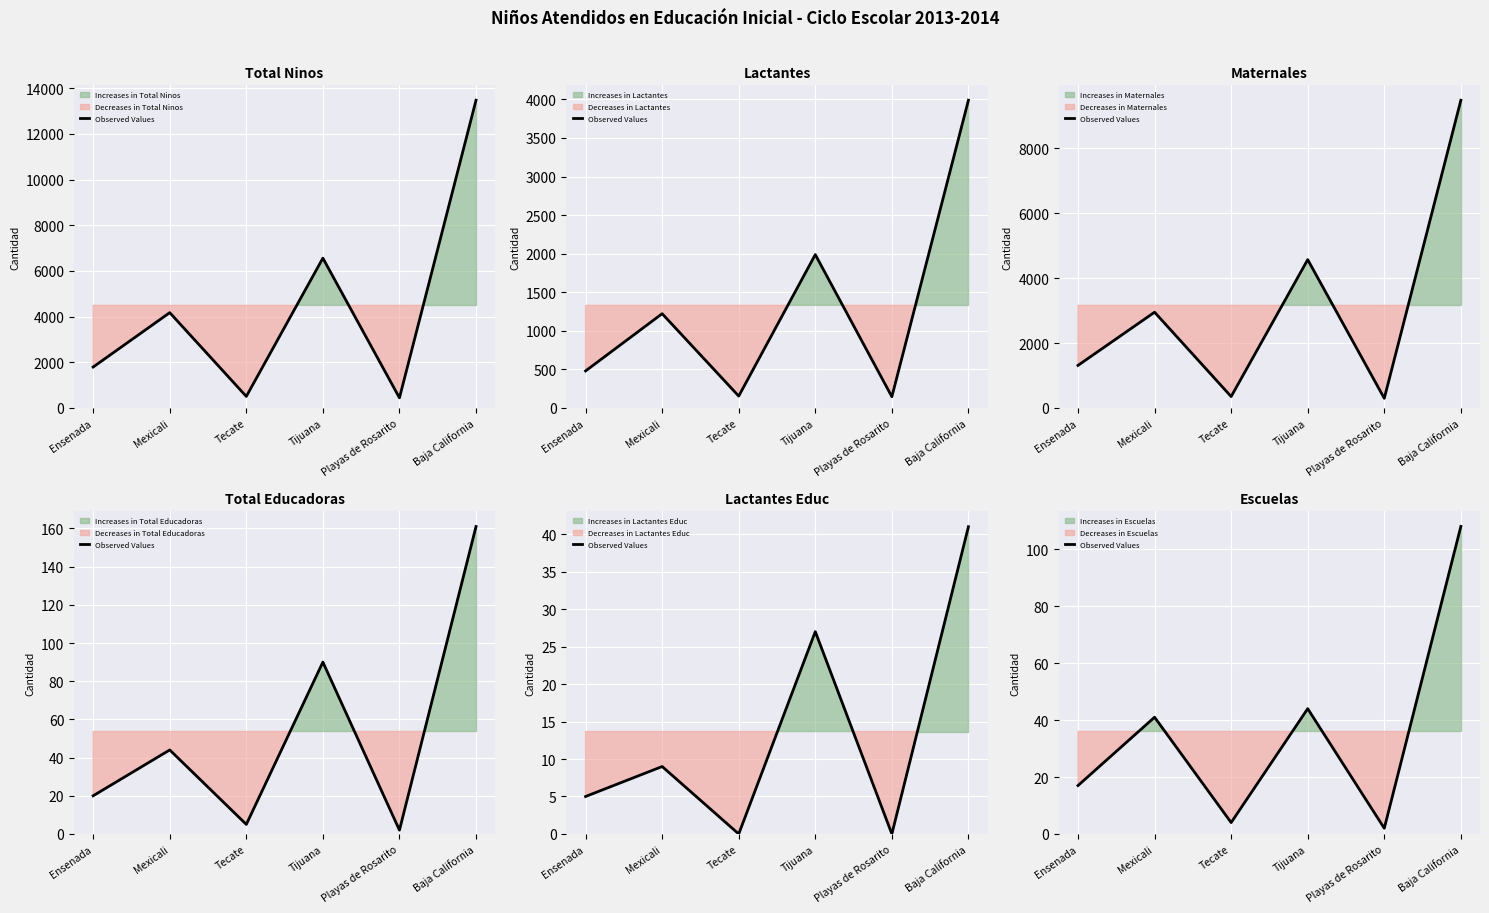

The chart shows a value of 17 at Ensenada. True or false?

True